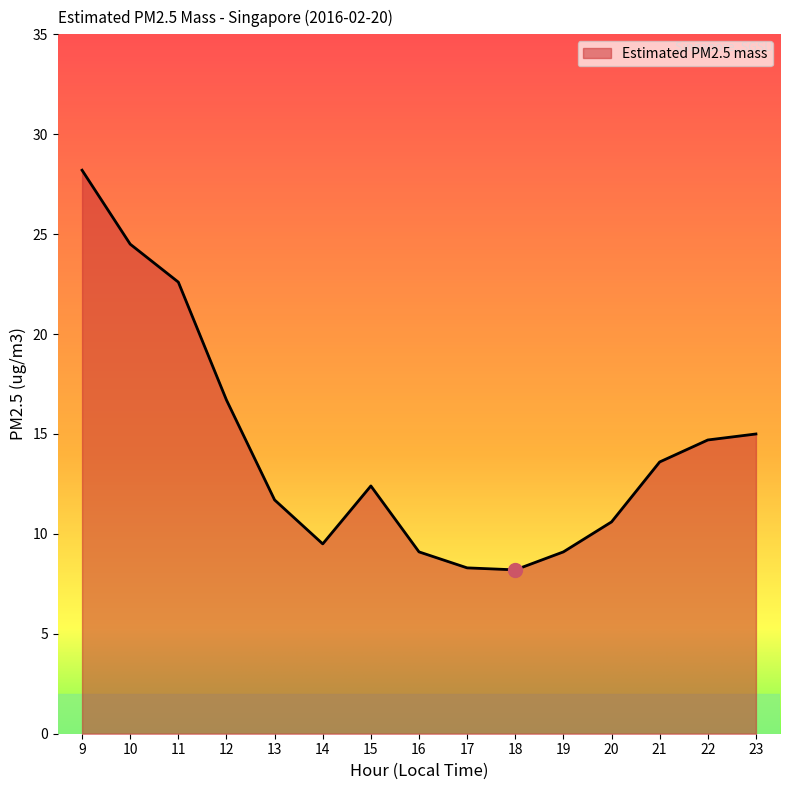

The chart shows a value of 10.6 at 20. True or false?

True